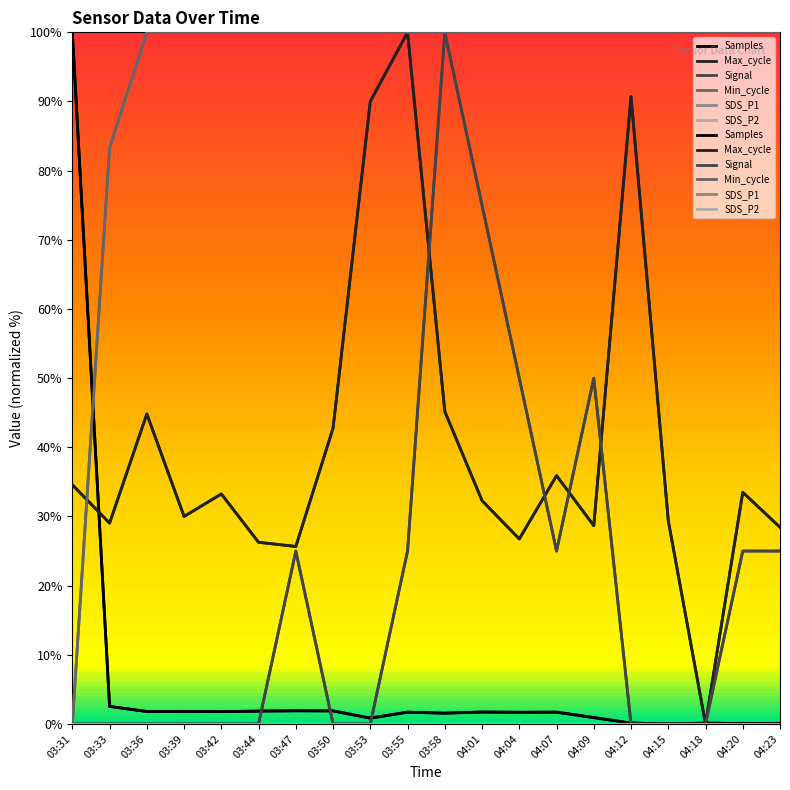

Where is the first local minimum for Max_cycle?

03:33